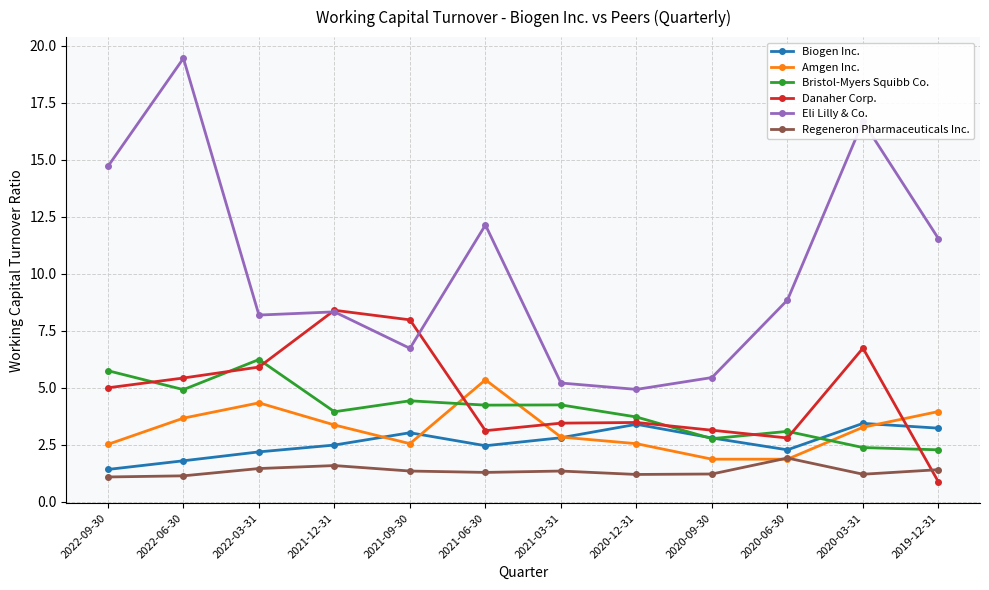

Which series has the largest range (max minus min)?

Eli Lilly & Co.